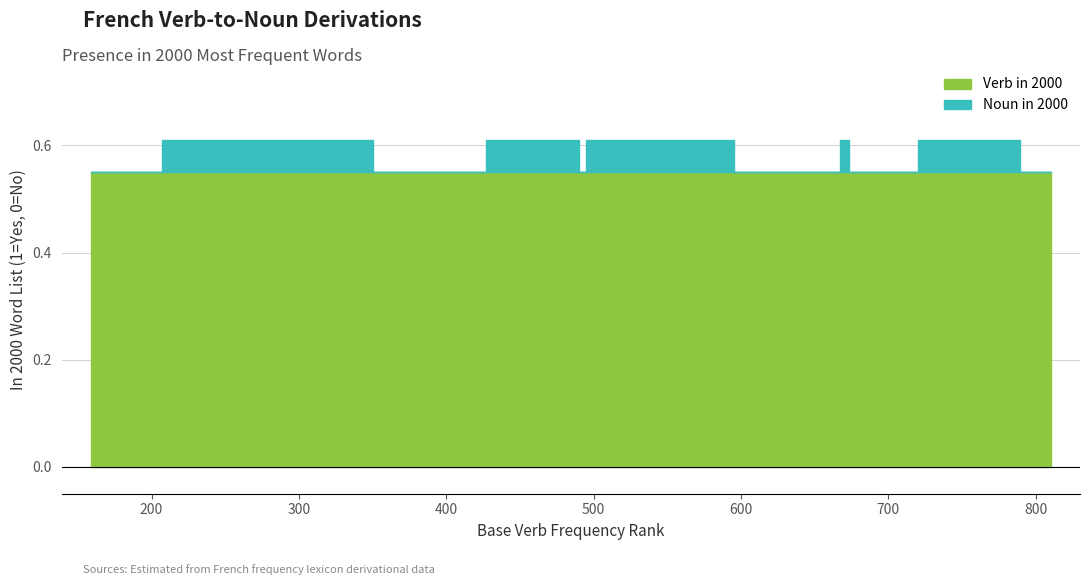

Reading left to right, what are all the values shown in this chart?

Verb in 2000: 1	1	1	1	1	1	1	1	1	1	1	1	1	1	1	1	1	1	1	1
Noun in 2000: 0	1	1	0	1	0	1	1	1	1	0	0	1	0	0	0	1	1	0	0